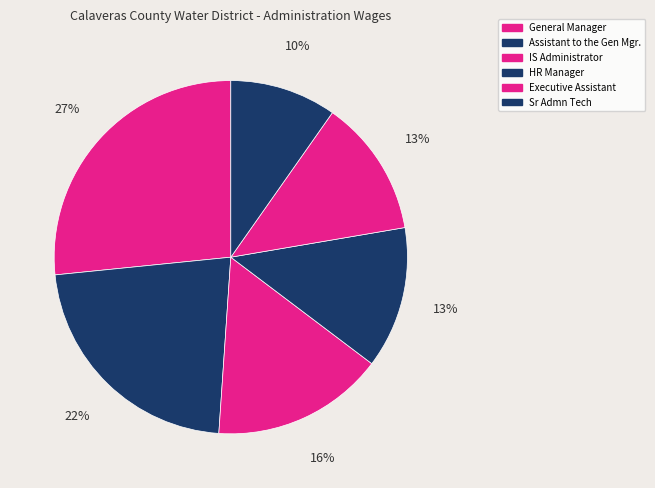

Does any single category account for the majority?

No